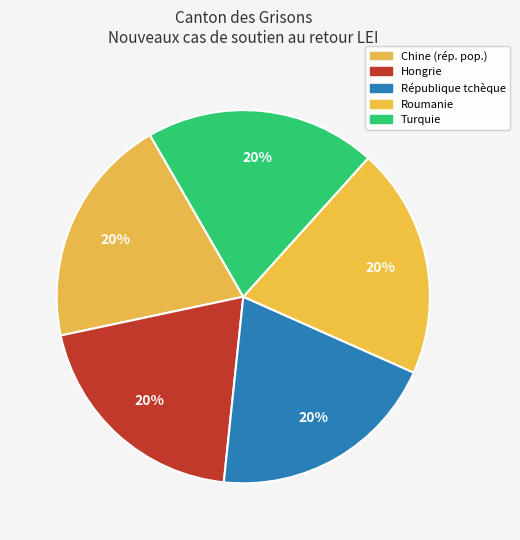

How many slices are in this pie chart?

5